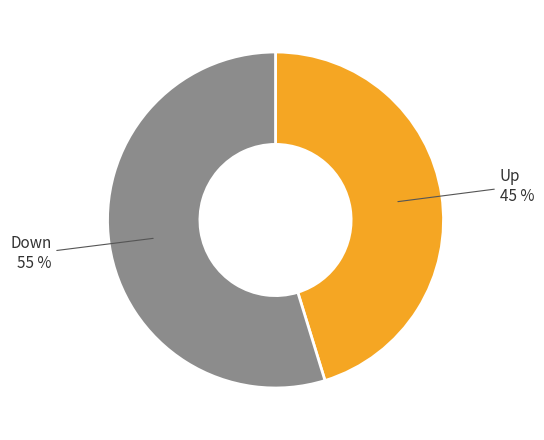

To the nearest percent, what is the difference between the largest and smallest slice percentages?

10%